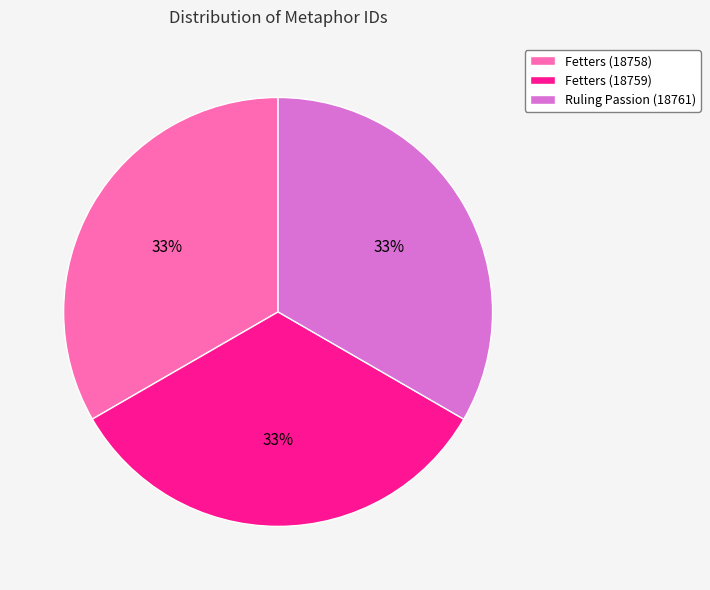

To the nearest percent, what is the average slice percentage?

33%